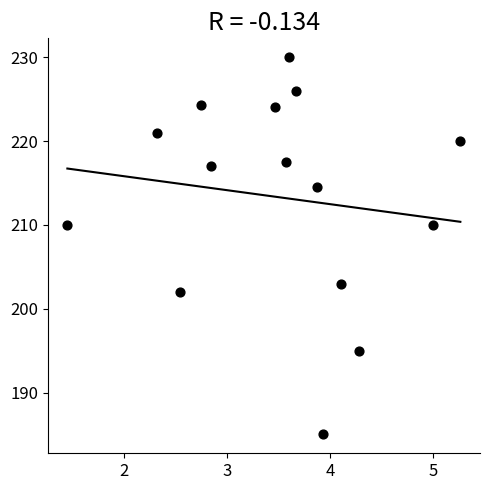

What is the range of Y values (max minus min)?

45.0